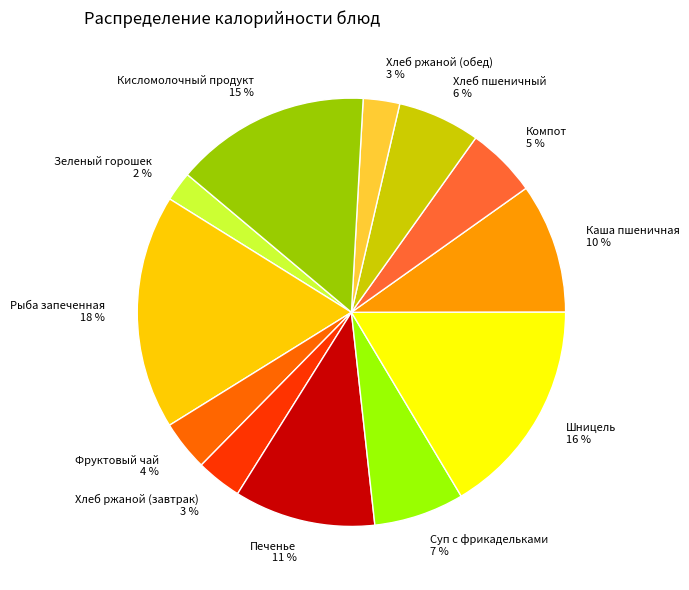

How many segments does this pie chart have?

12